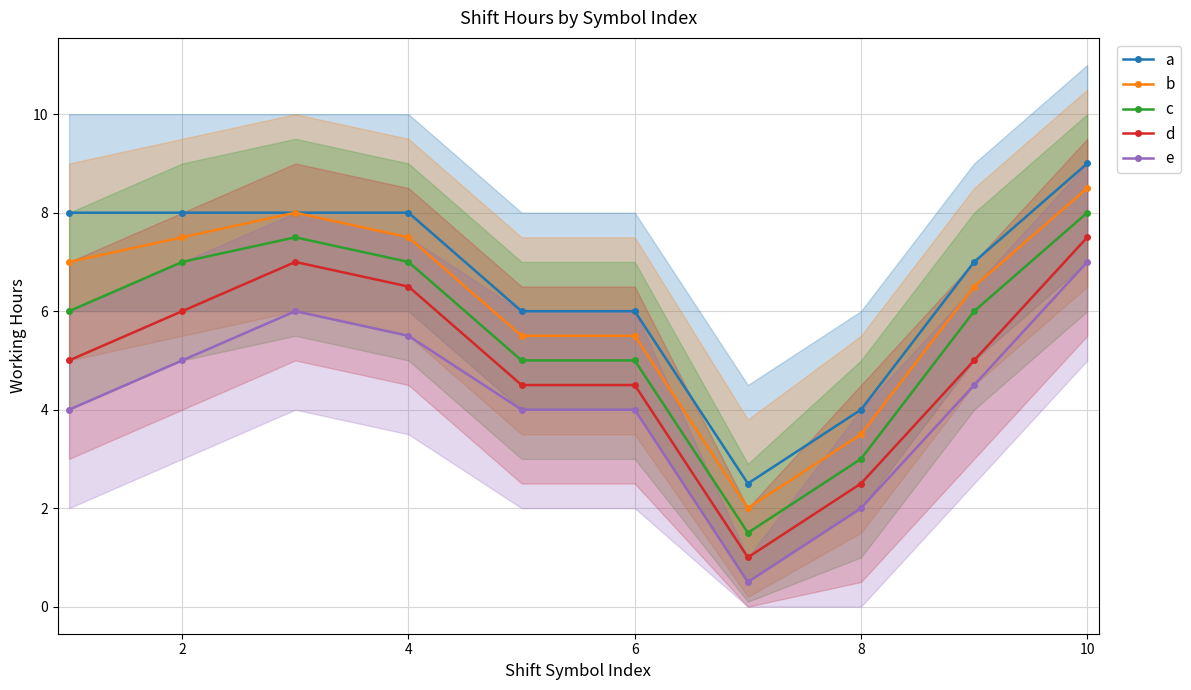

True or false: c has more than 0 interior local peaks.

True